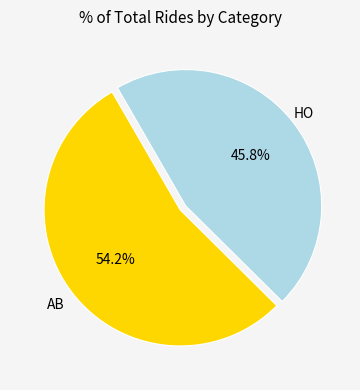

Does any single category account for the majority?

Yes